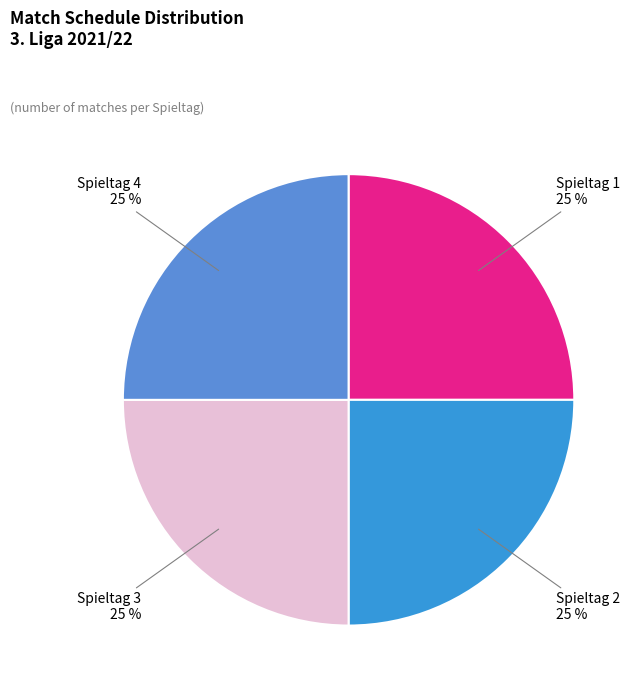

To the nearest percent, what is the average slice percentage?

25%